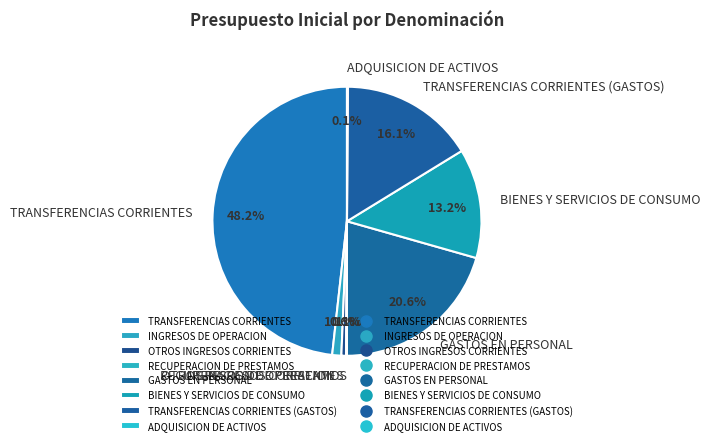

The BIENES Y SERVICIOS DE CONSUMO slice represents 1% of the pie. True or false?

False